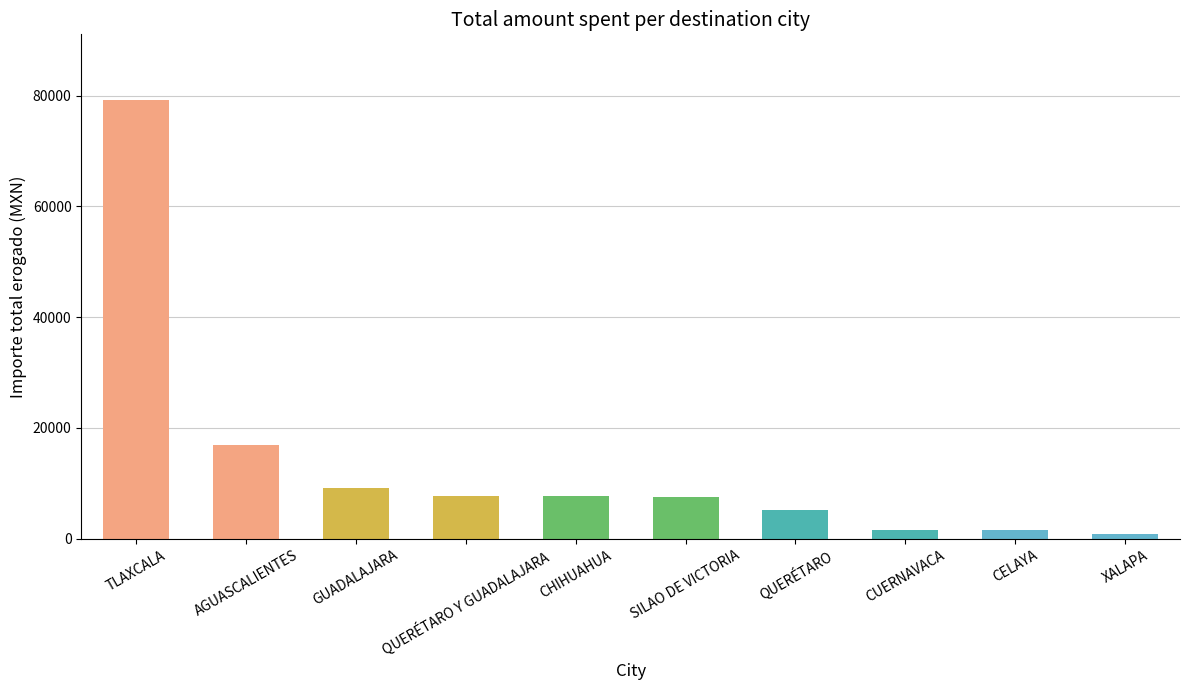

How many data points does each series have?

10